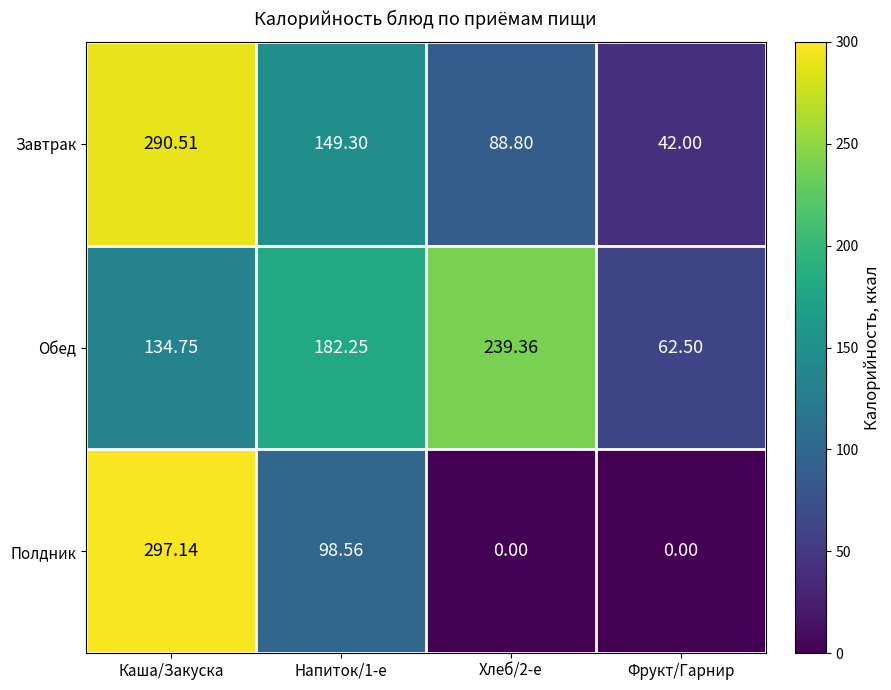

At which label is Обед closest to 150?

Каша/Закуска